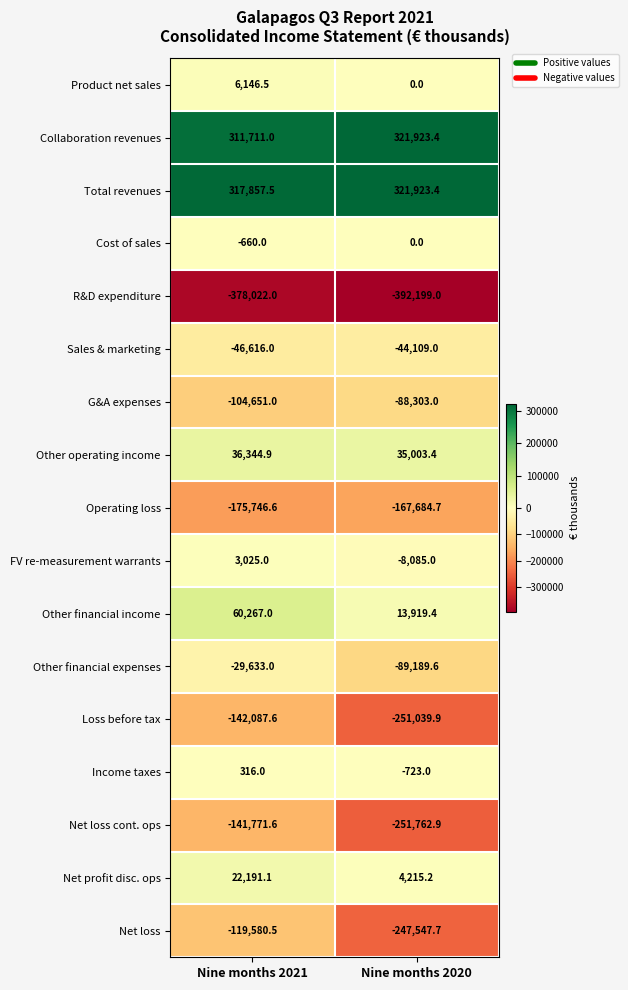

Is it true that Income taxes equals 316.0 at Nine months 2021?

True